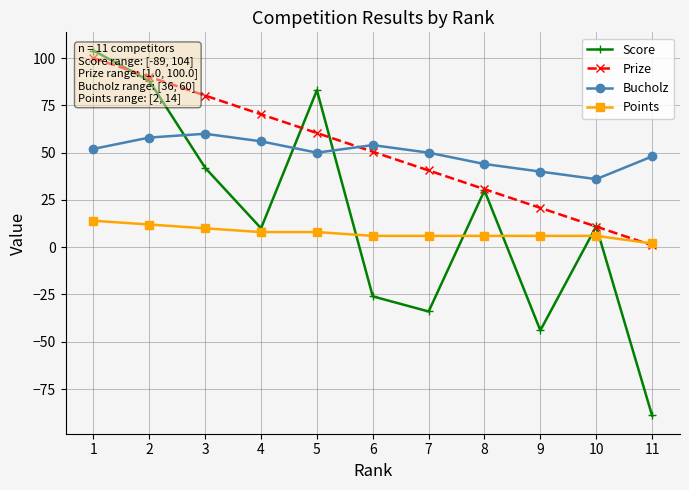

Which series has the largest range (max minus min)?

Score